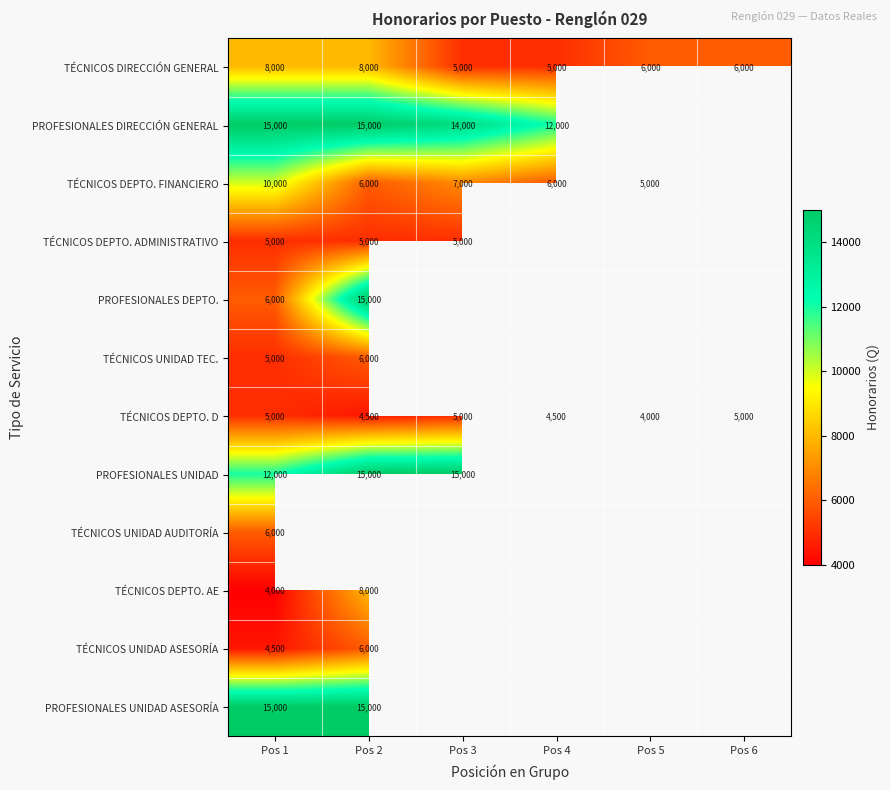

Is the value of PROFESIONALES UNIDAD at Pos 2 greater than the value of TÉCNICOS DEPTO. AE at Pos 1?

Yes